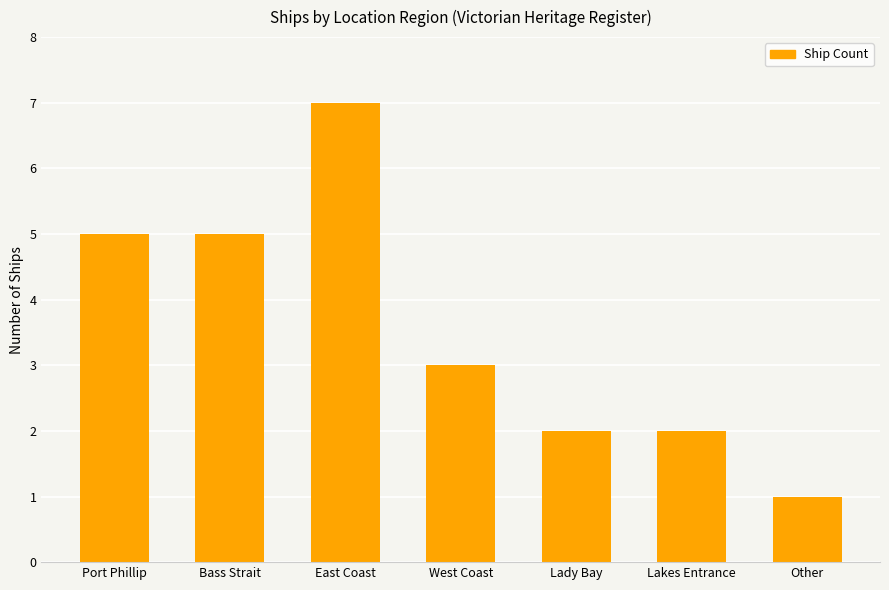

Which category has the lowest value across all series?

Other